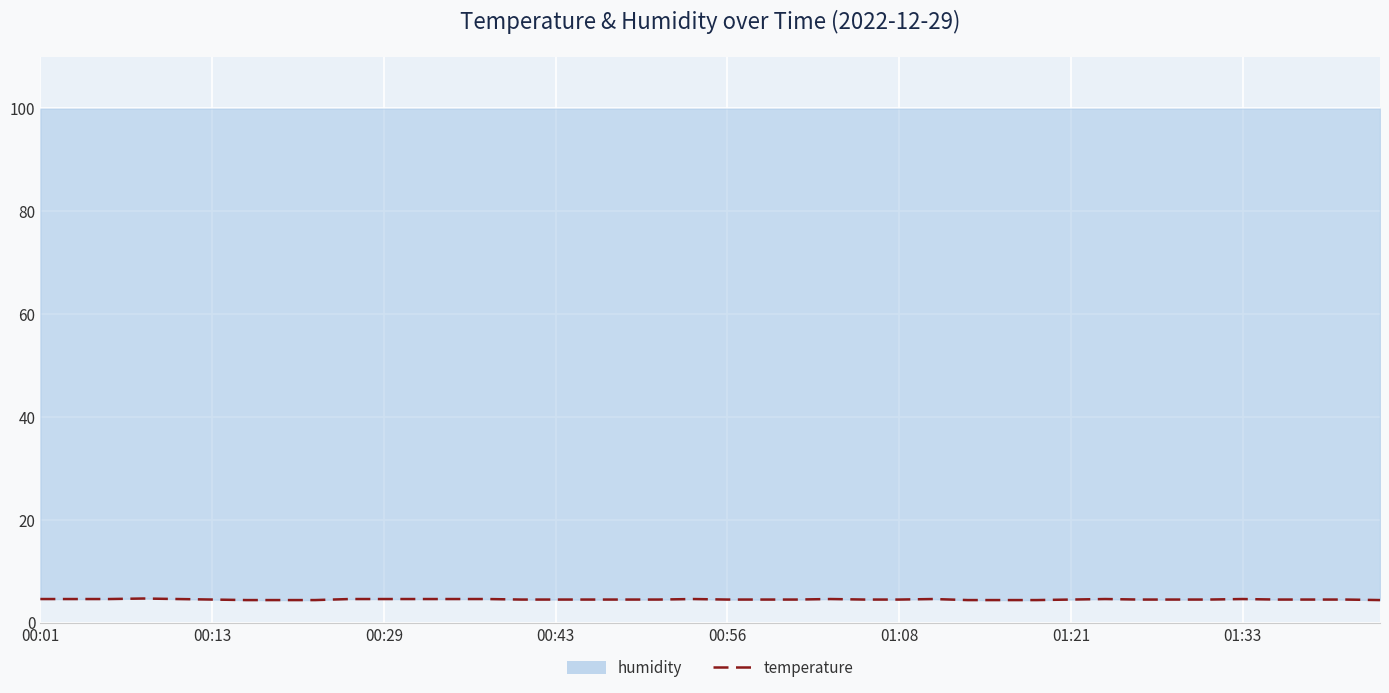

What is the approximate value at 9?

4.6